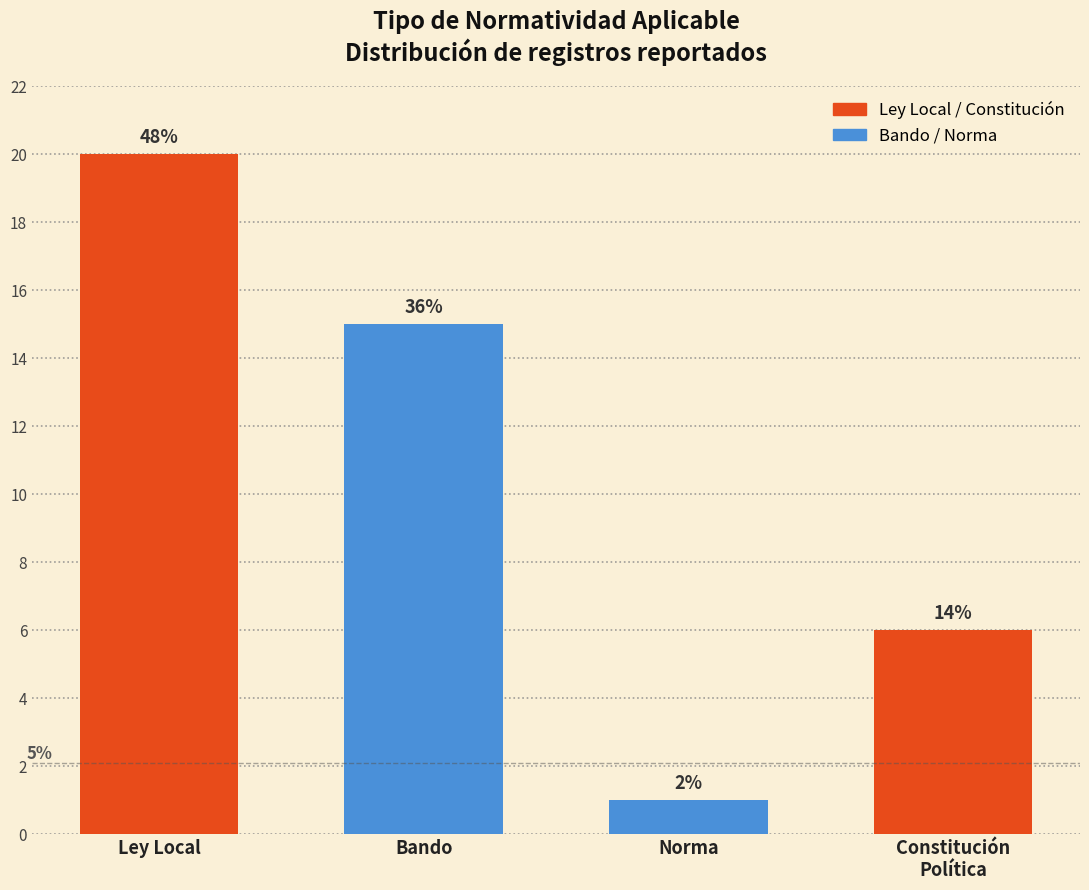

How many bars are there in total?

4